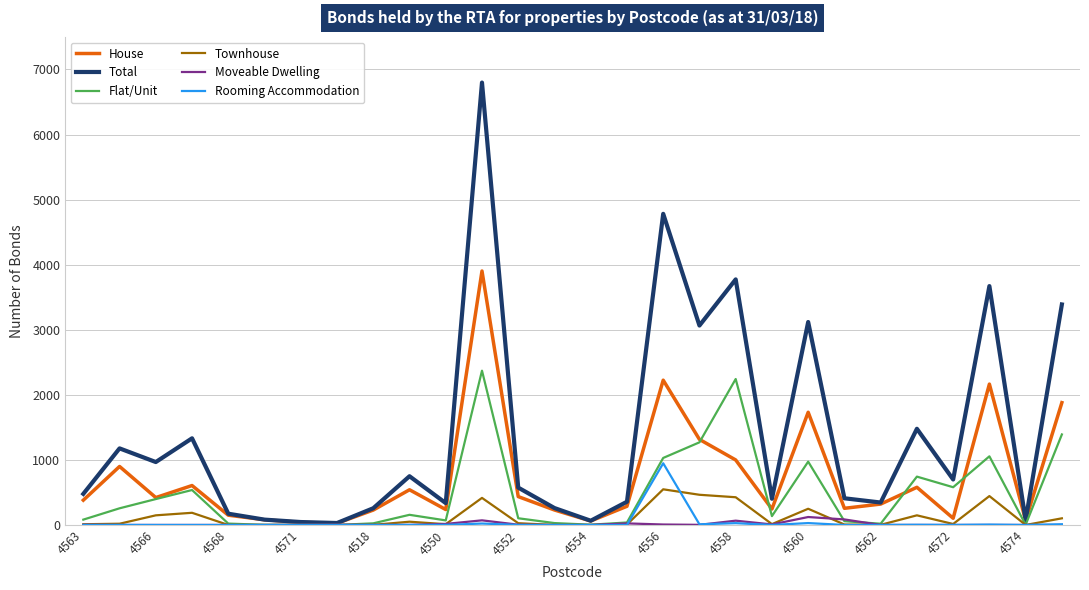

What is the sum of all Townhouse values?

3297